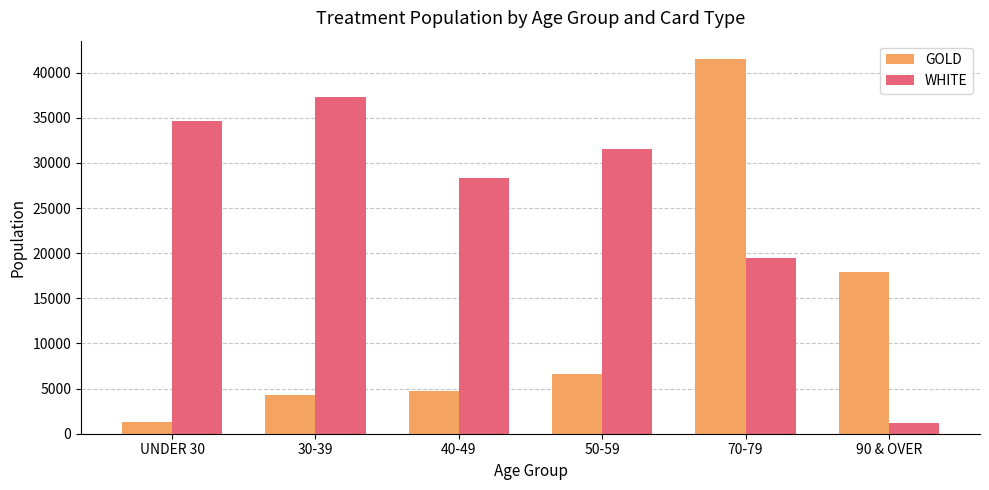

What is the difference between the highest and lowest values at 30-39?

32969